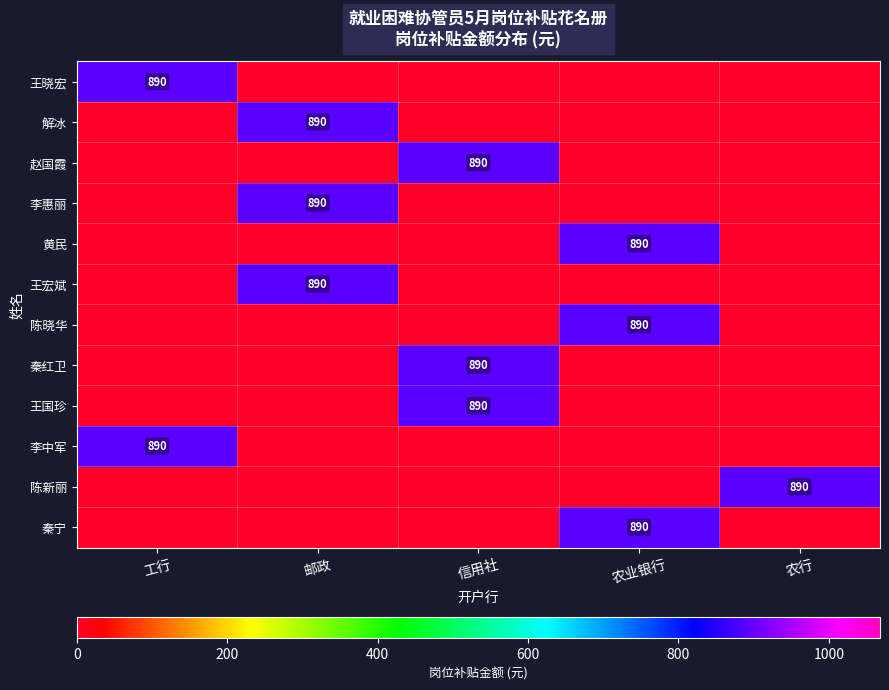

The value of 王晓宏 at 工行 is 890. True or false?

True